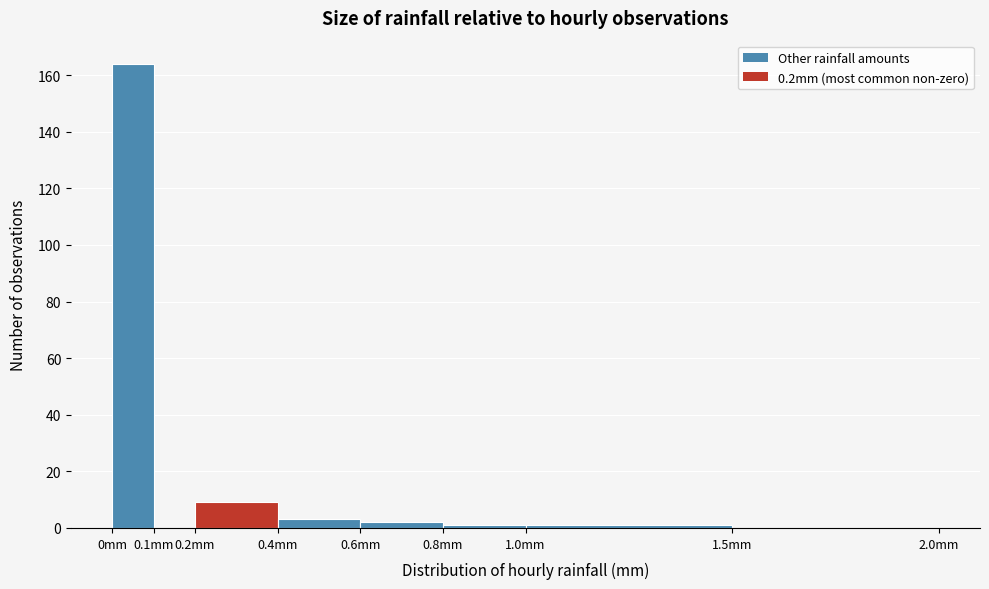

What is the height of the bar covering 0.6 to 0.8 on the x-axis? The values are not printed on the chart, so give them approximately, as read against the axis.

2